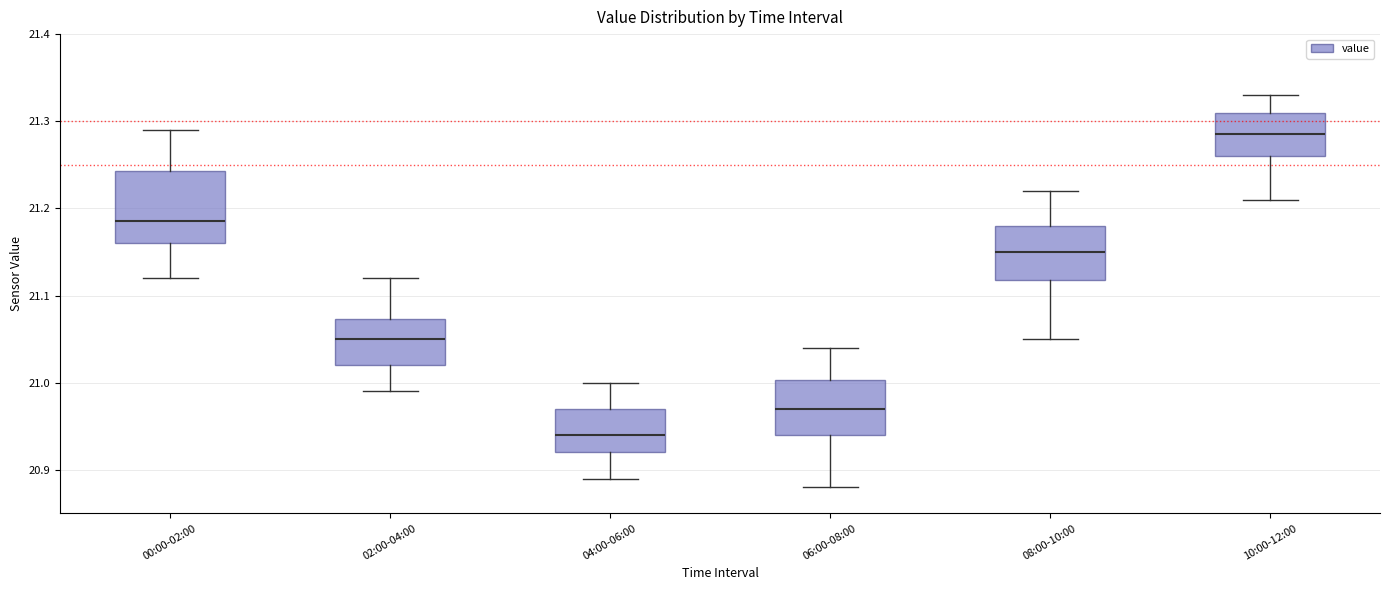

Where is the lower edge of the box for 02:00-04:00 on the y-axis? The values are not printed on the chart, so give them approximately, as read against the axis.

21.02